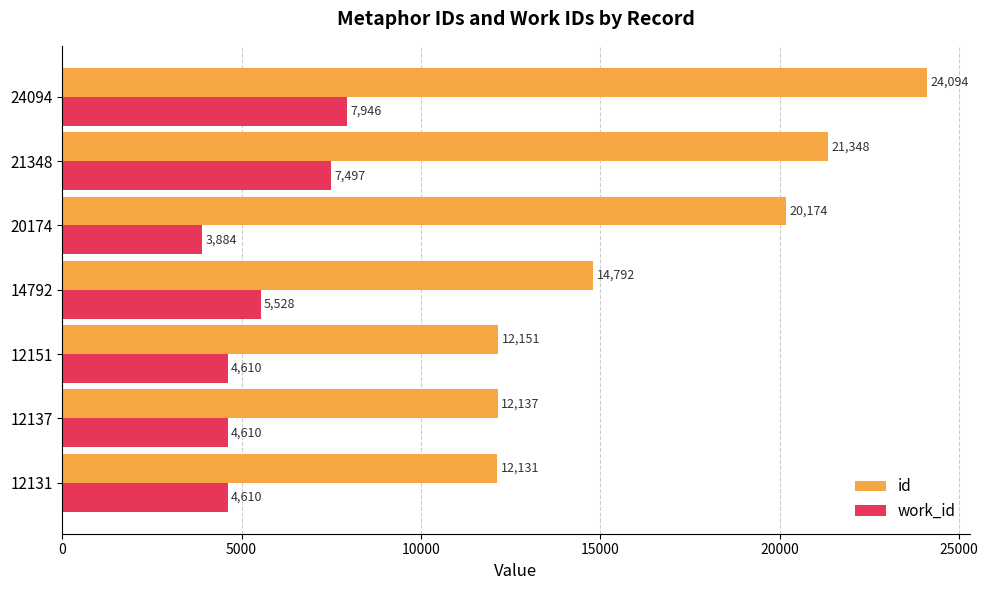

Which series has the largest range (max minus min)?

id